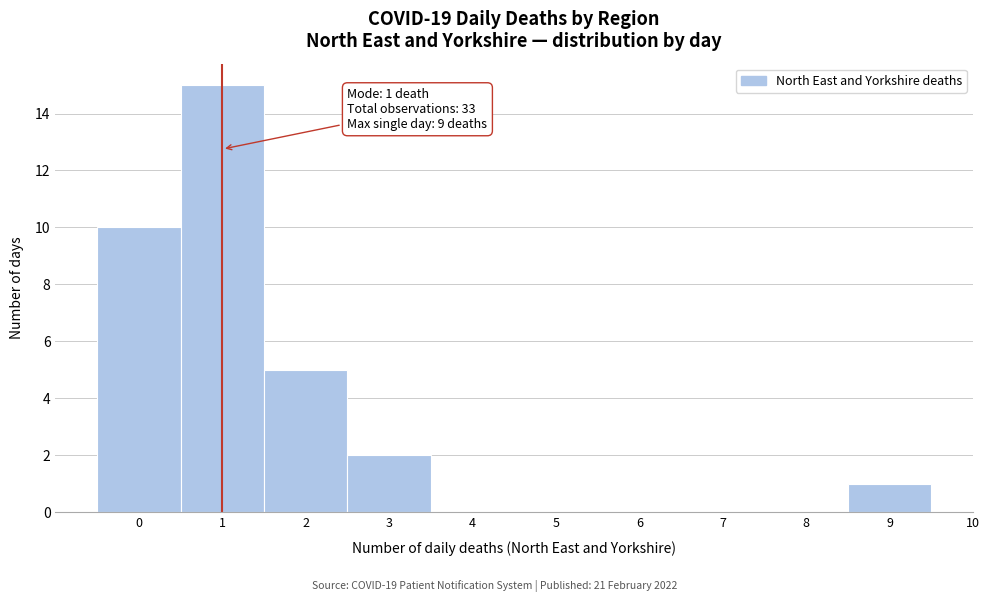

Over which range of the x-axis is the bar tallest?

0.5 to 1.5